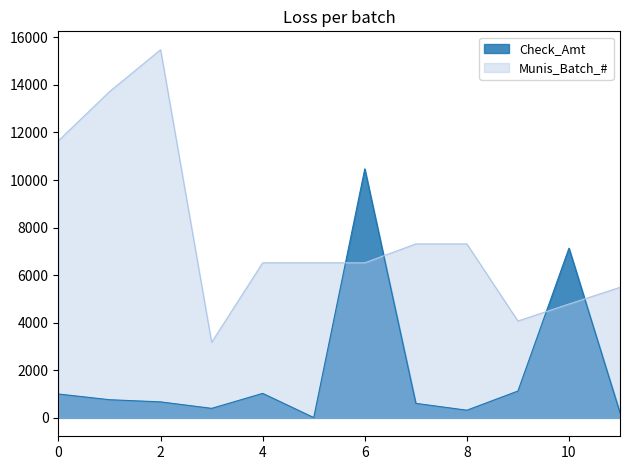

List the series in order of their overall mean, lowest first.

Check_Amt, Munis_Batch_#